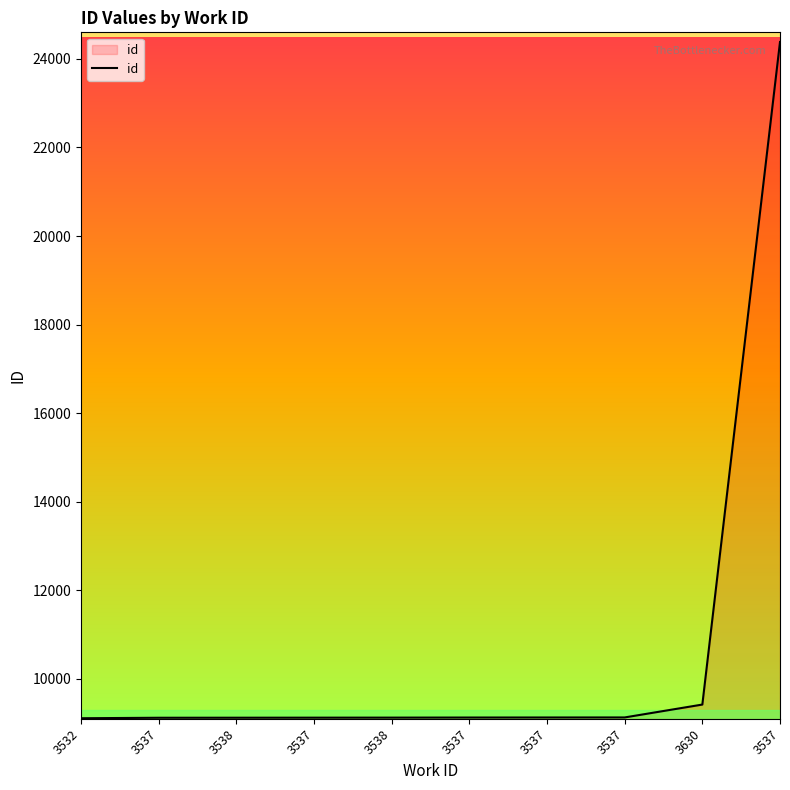

Does the chart display data point markers on the line(s)?

No